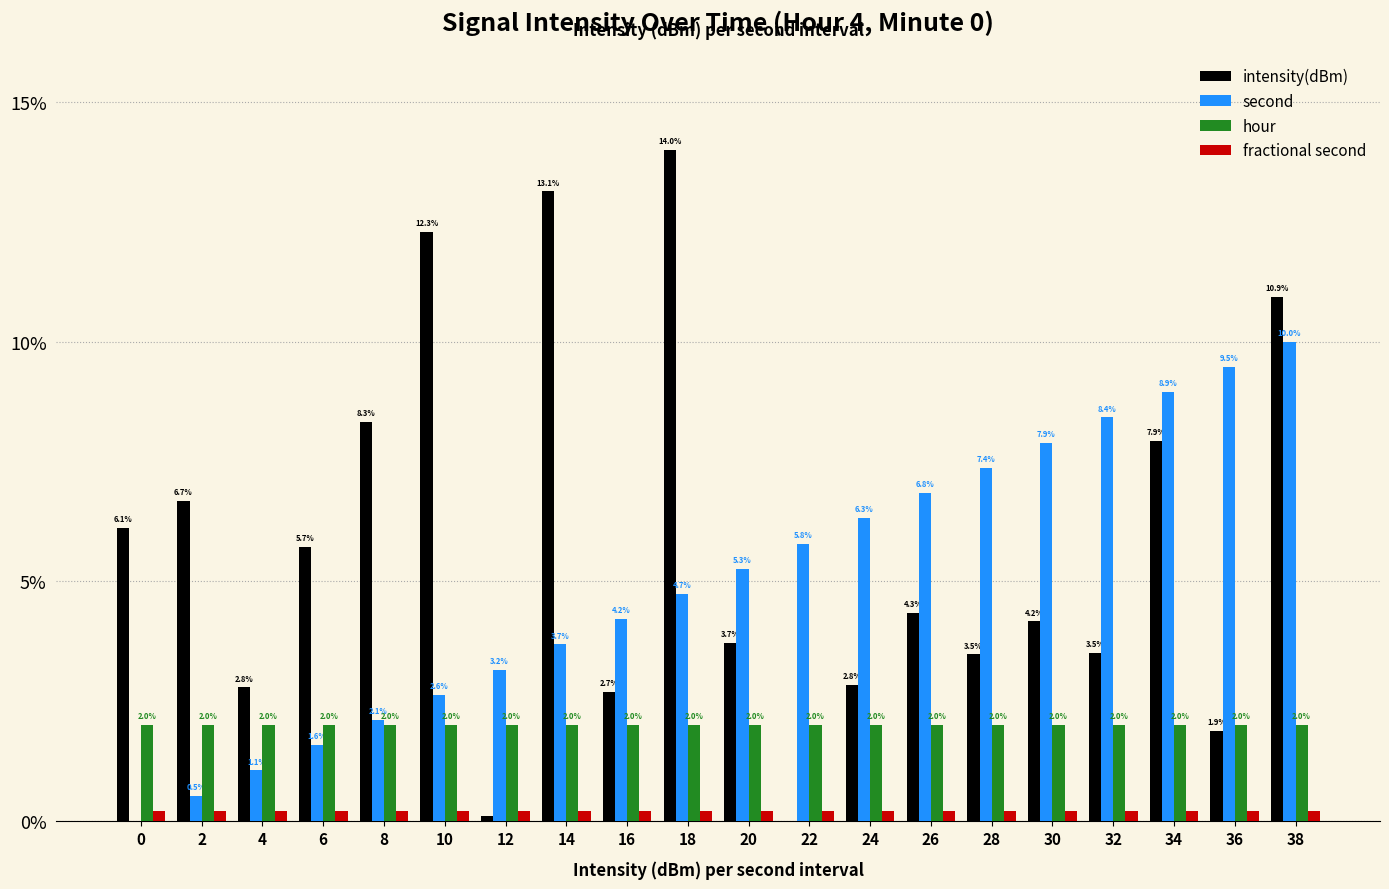

How many categories are shown in the chart?

20